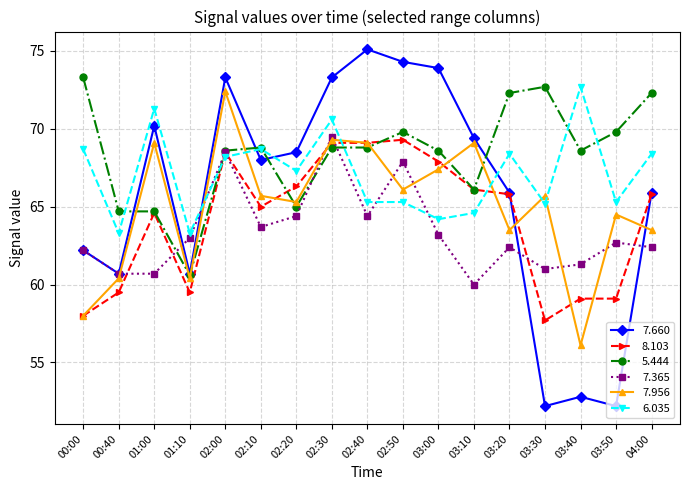

What is the label of the 3rd point from the right?

03:40